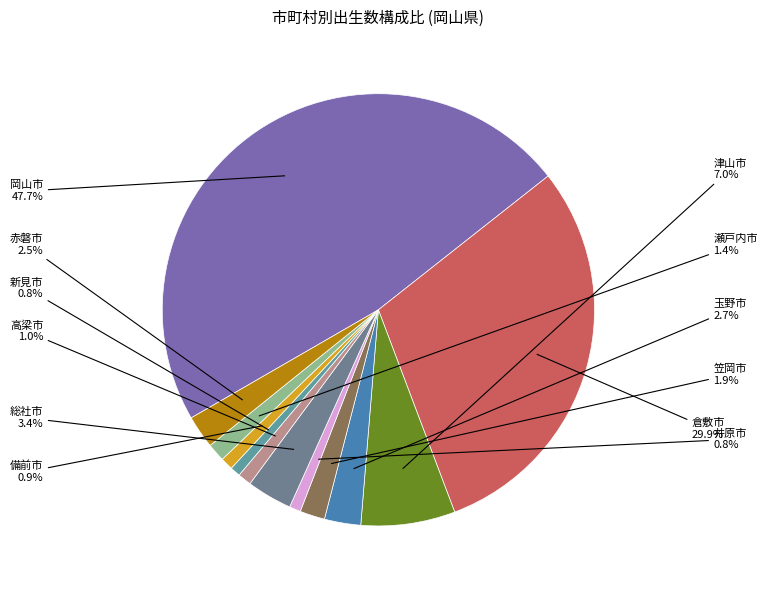

To the nearest percent, what percentage of the pie is 総社市?

3%